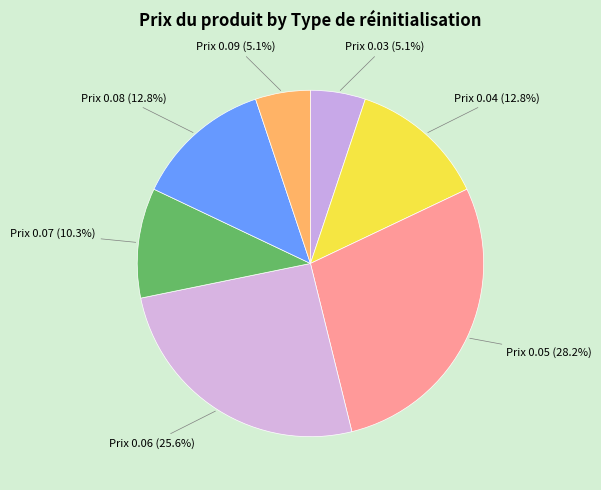

Which slice is the largest?

Prix 0.05